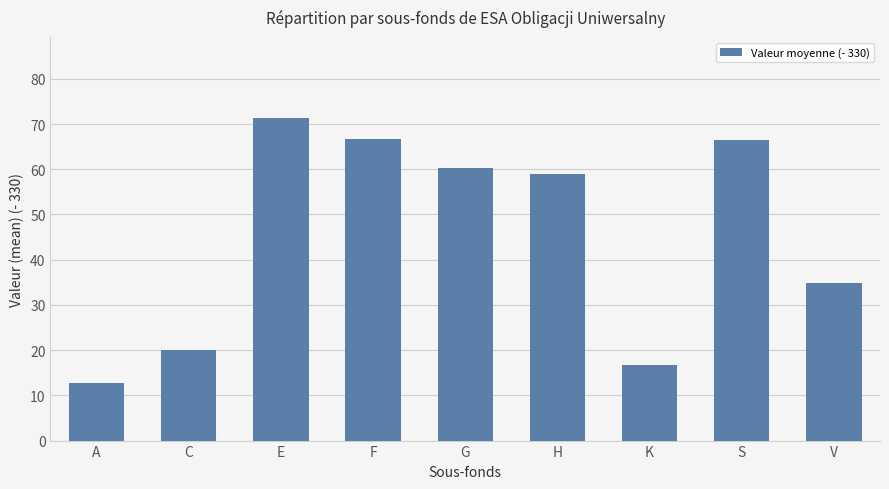

At which label does the data first exceed 58?

E